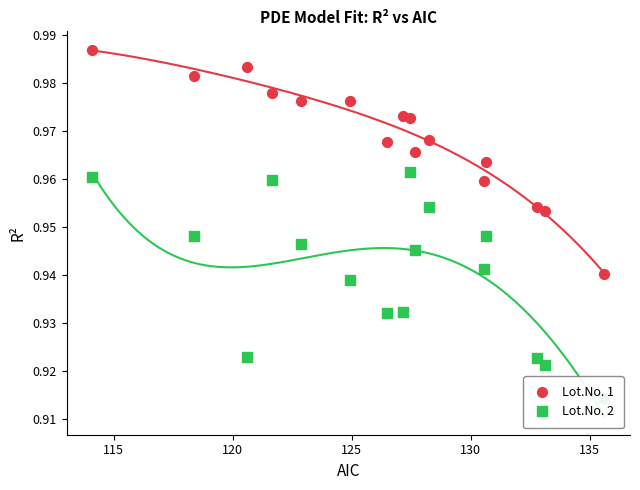

At how many categories does at least one series exceed 0?

16